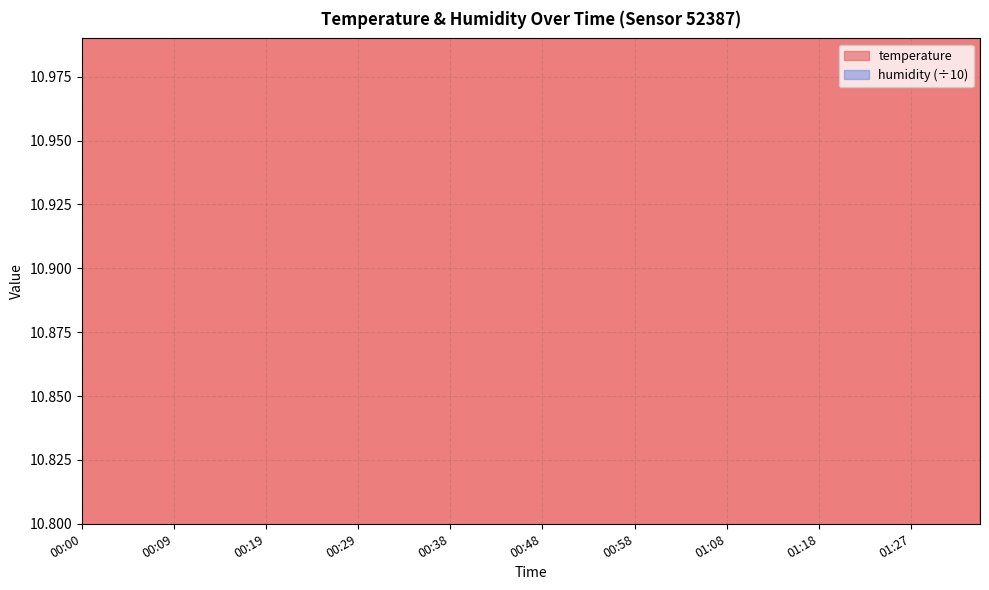

Between 00:53 and 01:35, which is larger?

00:53